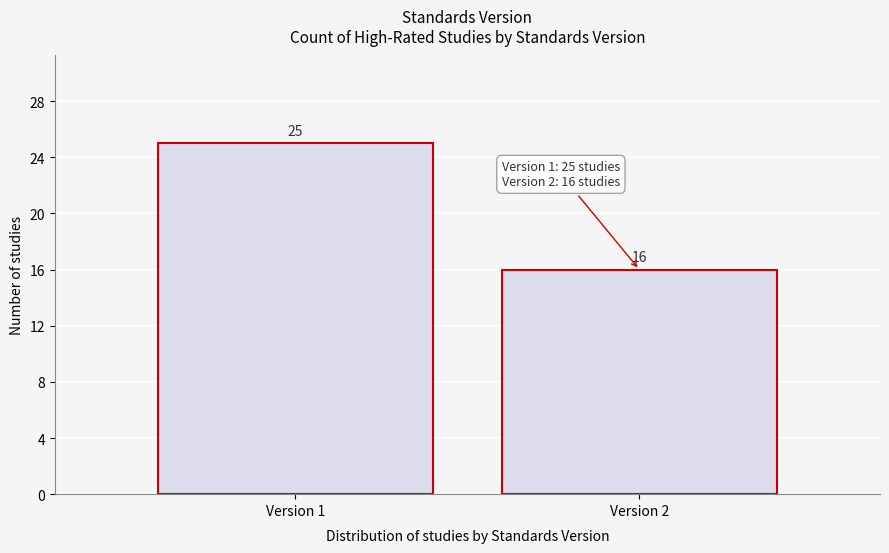

Reading left to right, what are all the values shown in this chart?

25	16